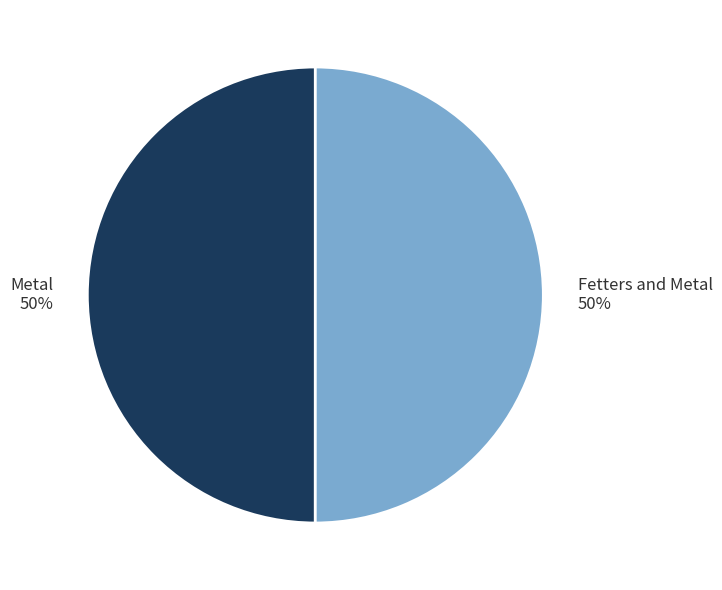

True or false: Fetters and Metal accounts for 45% of the total.

False